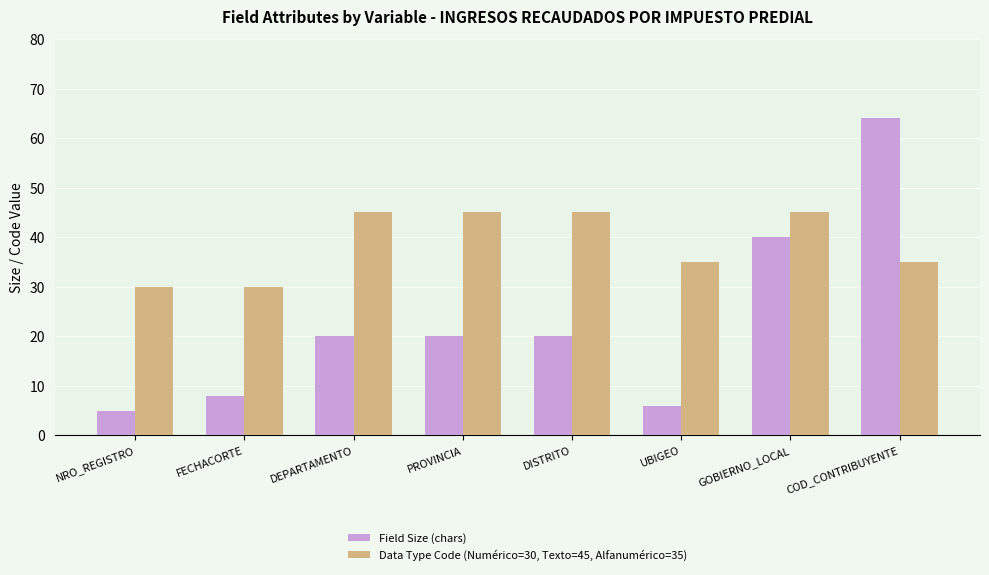

What is the average value of the Data Type Code (Numérico=30, Texto=45, Alfanumérico=35) series?

39